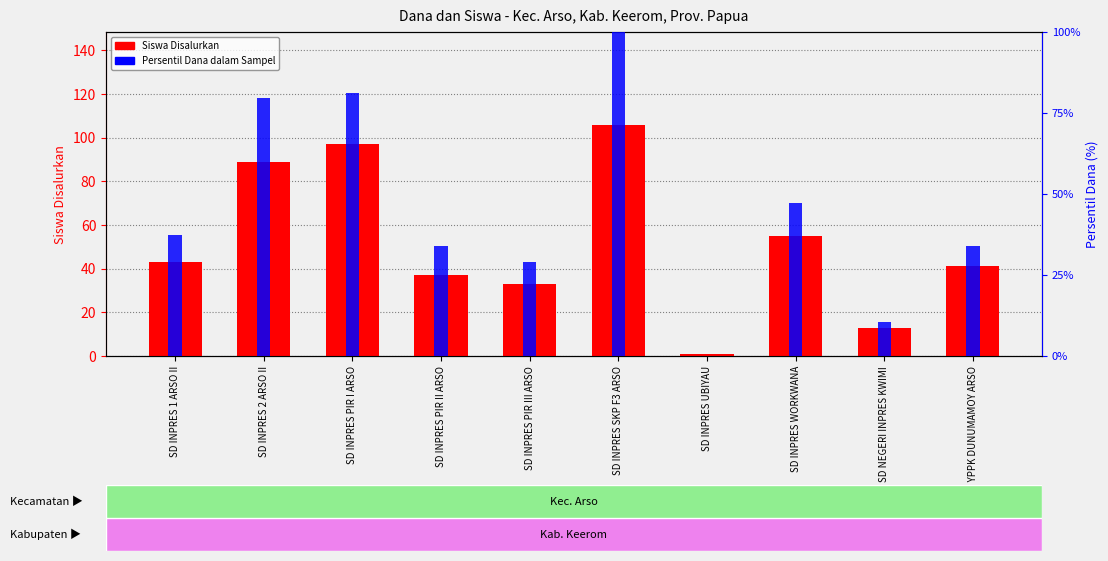

List the series in order of their peak value, lowest first.

Persentil Dana, Siswa Disalurkan